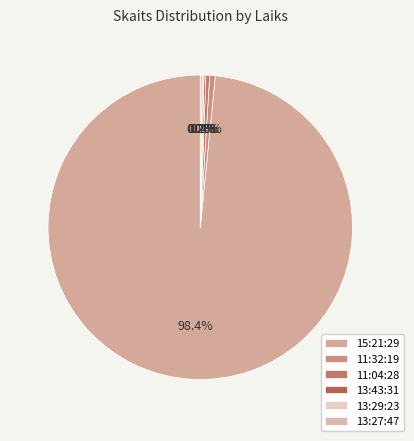

Between 13:27:47 and 11:04:28, which is larger?

11:04:28